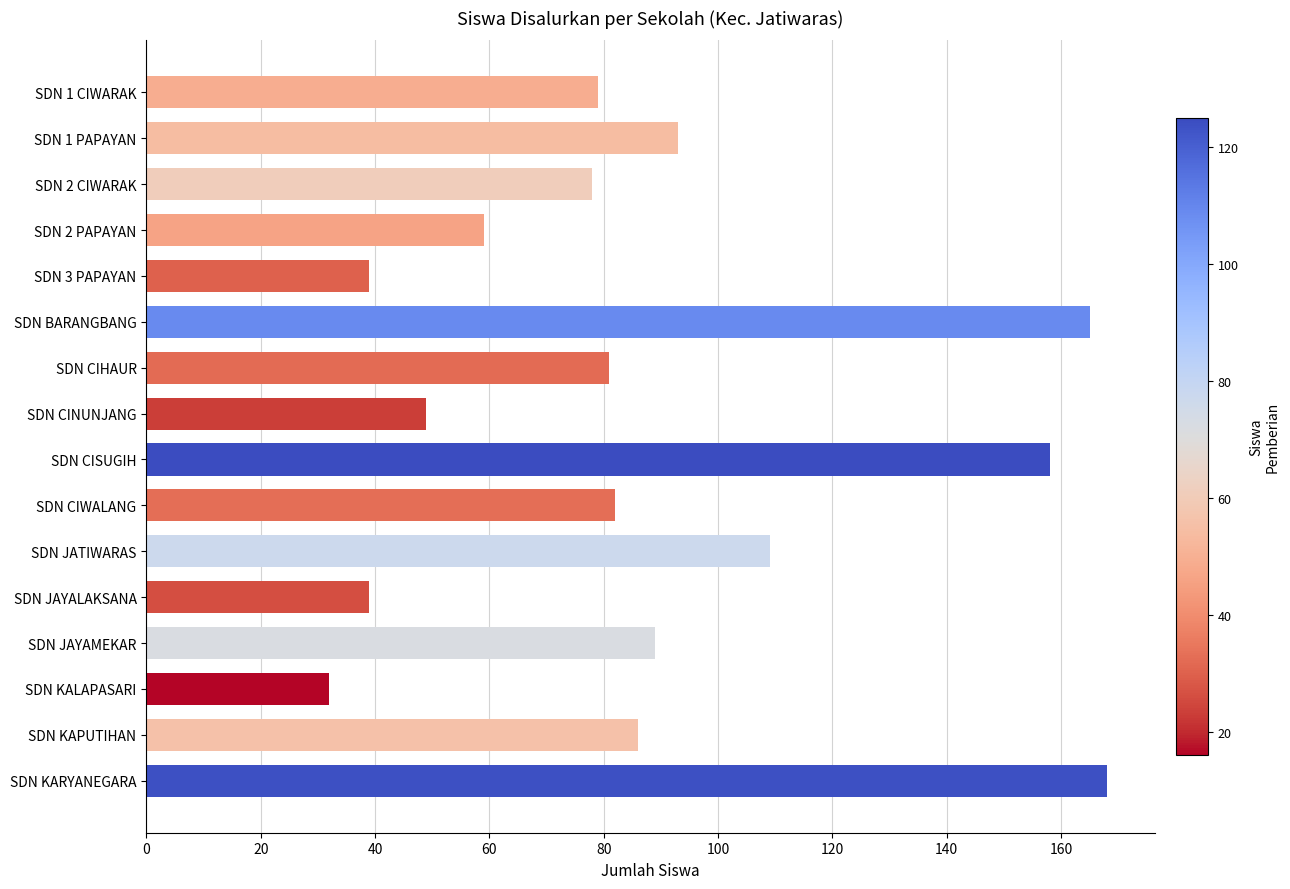

What is the value of the 16th bar from the top?

168